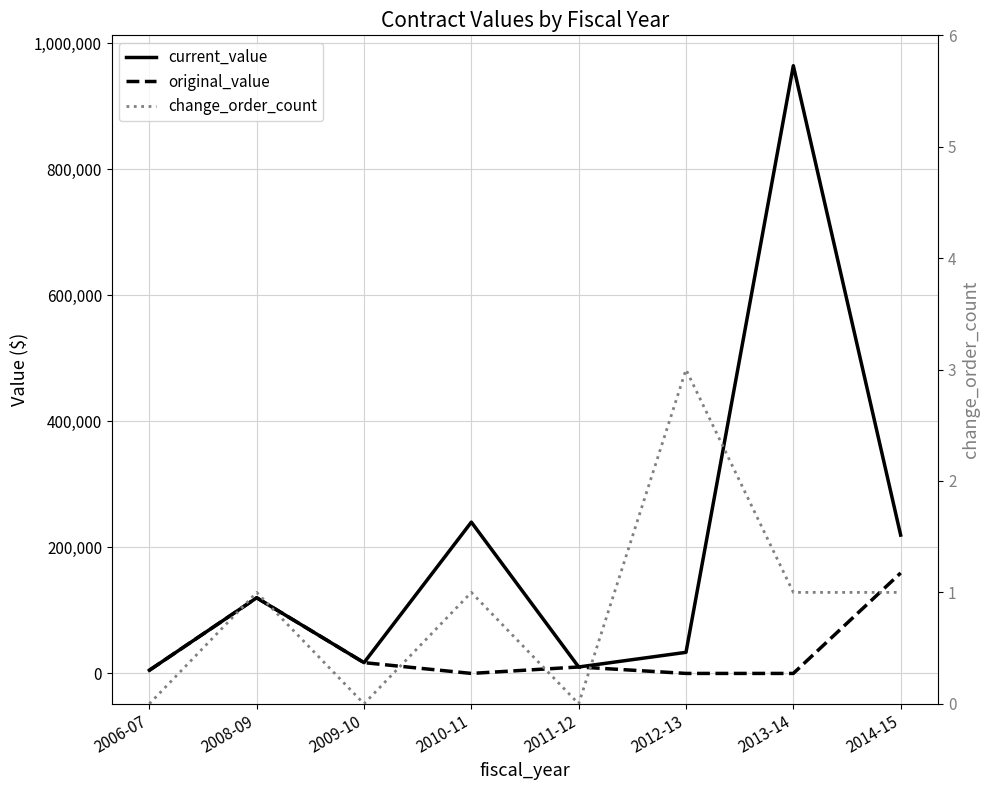

Is it true that original_value equals -102153.7 at 2013-14?

False